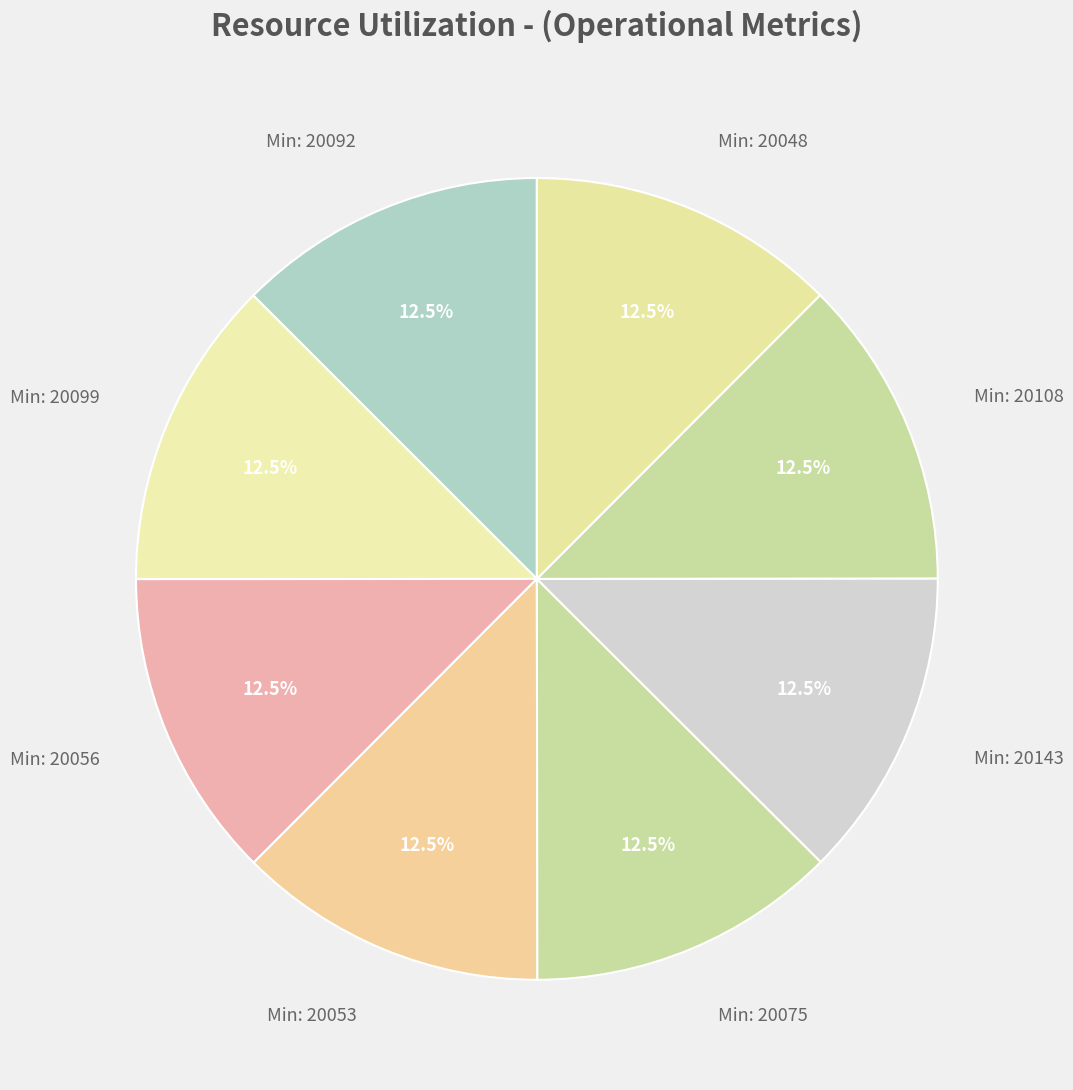

Is there a majority slice in this chart?

No